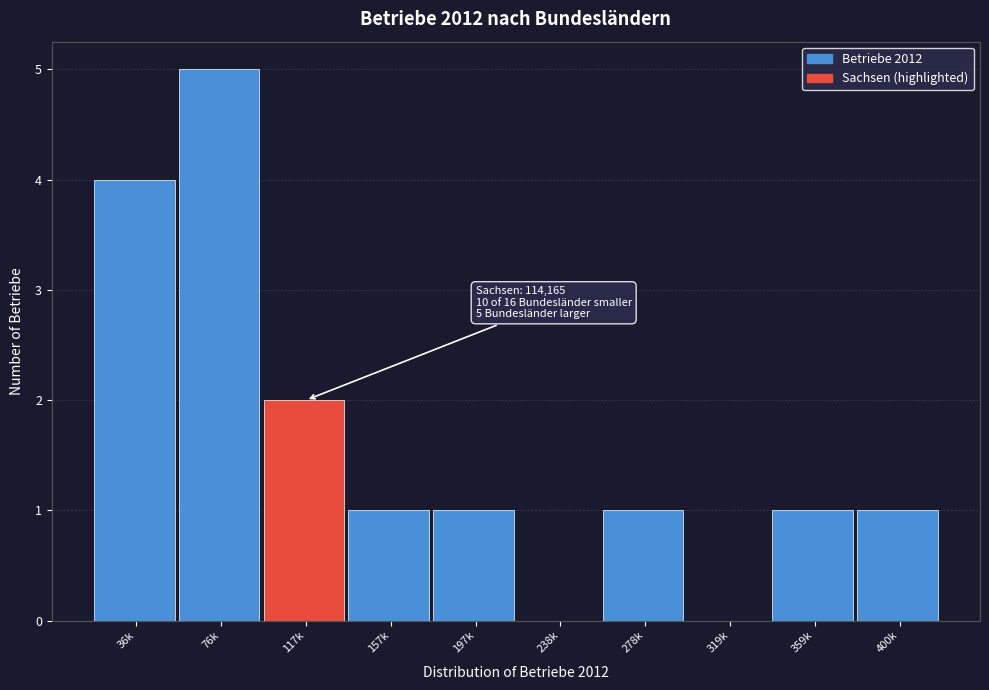

Reading right to left, what are all the values shown in this chart?

400k=1	359k=1	319k=0	278k=1	238k=0	197k=1	157k=1	117k=2	76k=5	36k=4